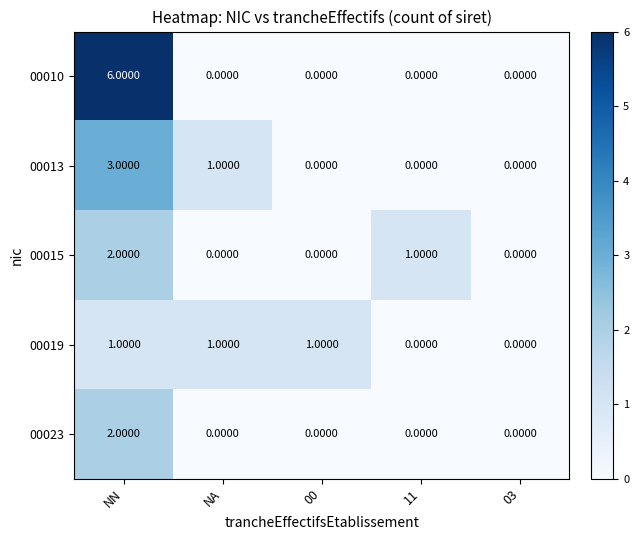

What is the sum of all 00019 values?

3